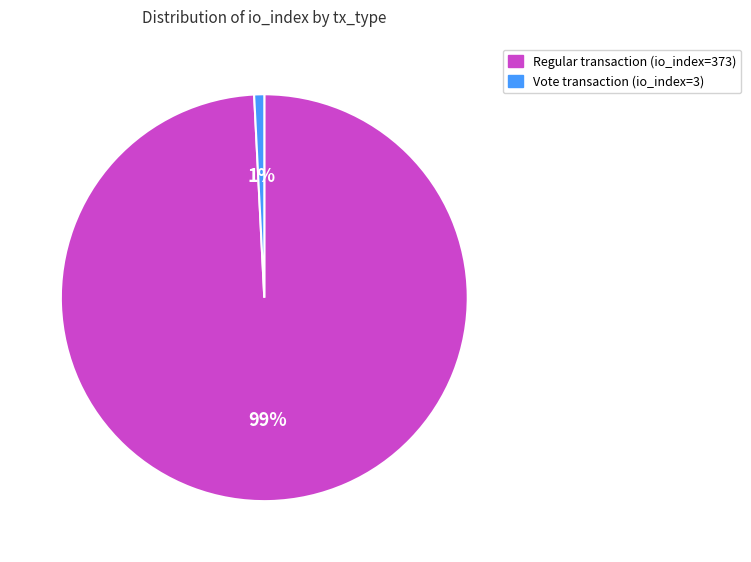

What percentage is the Vote transaction (io_index=3) slice, to the nearest percent?

1%